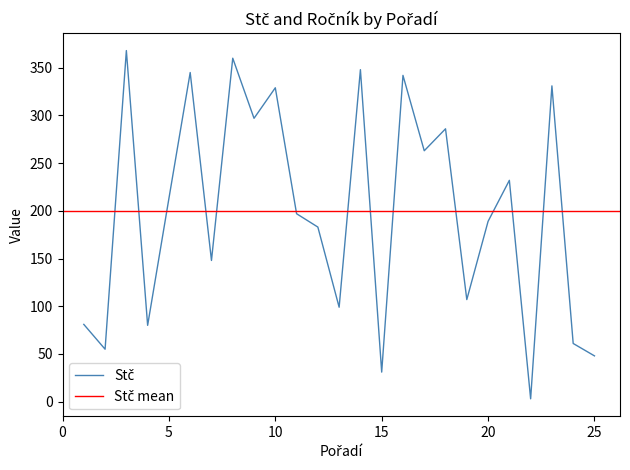

The value at 11 is 197. True or false?

True